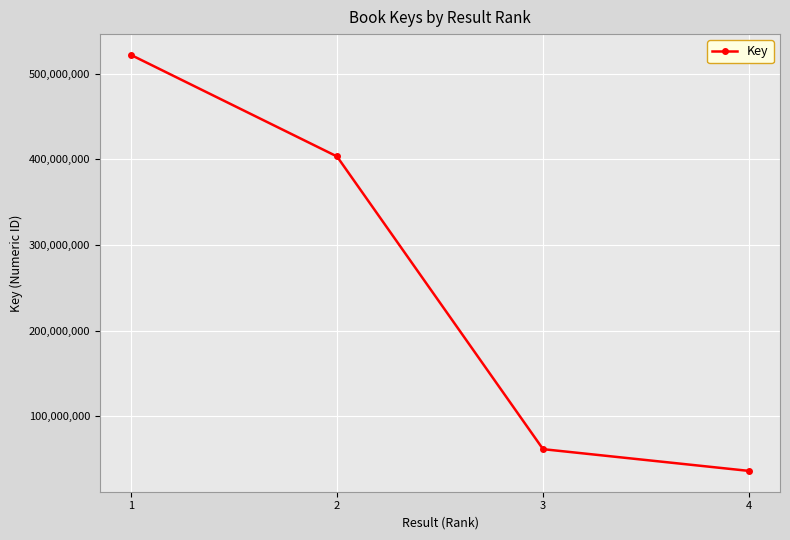

True or false: the data has more than 0 interior local peaks.

False